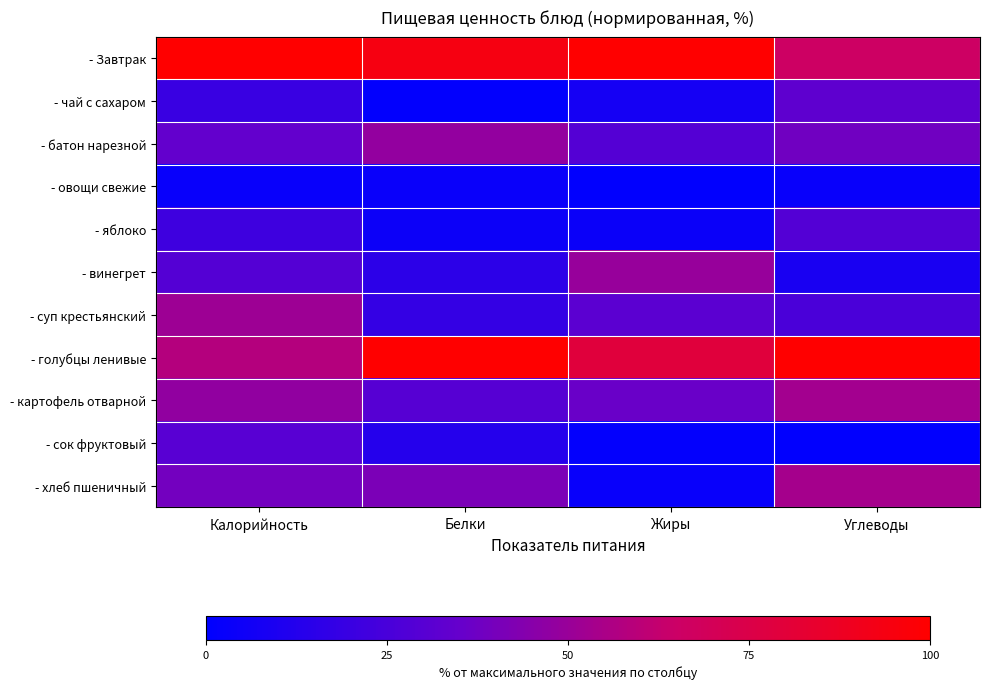

Which label corresponds to the largest value in the chart?

Калорийность